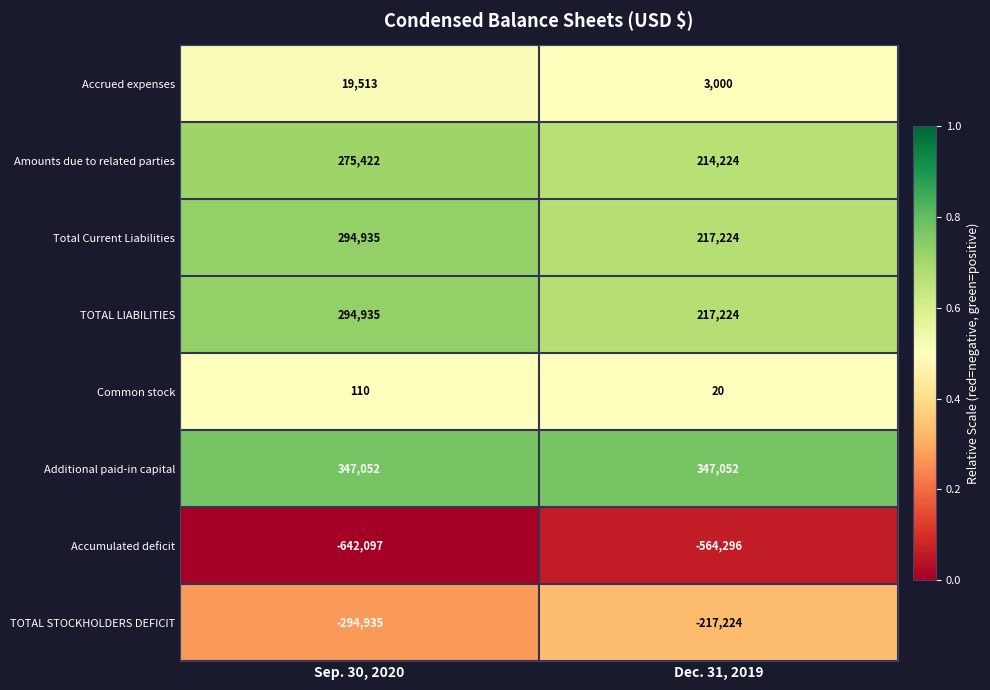

At which label does Total Current Liabilities reach its peak?

Sep. 30, 2020